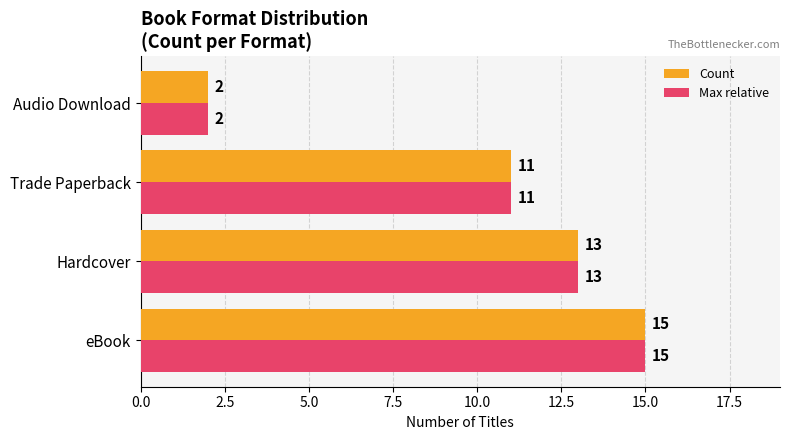

What is the sum of all Count values?

41